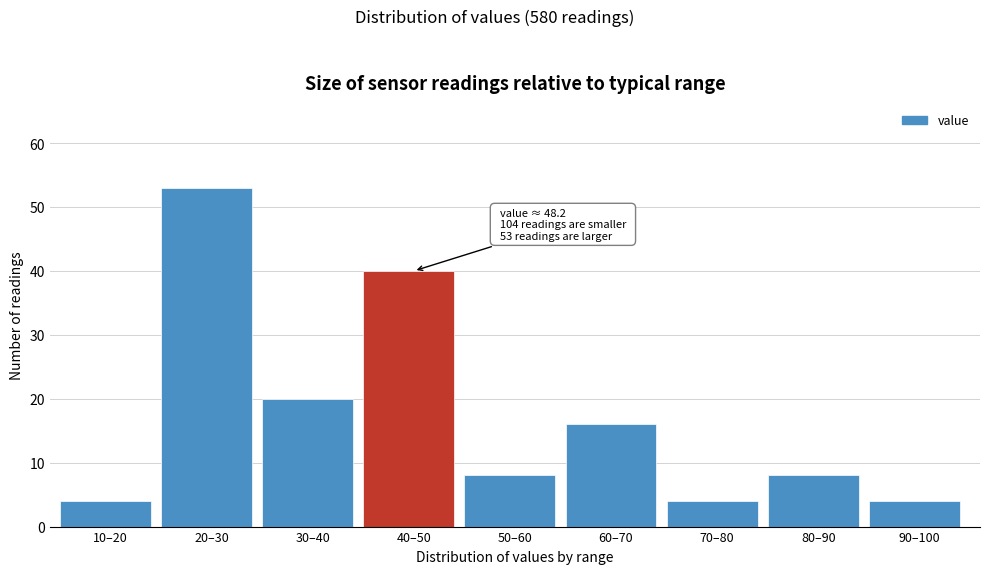

Reading right to left, transcribe all the data shown in this chart.

4	8	4	16	8	40	20	53	4